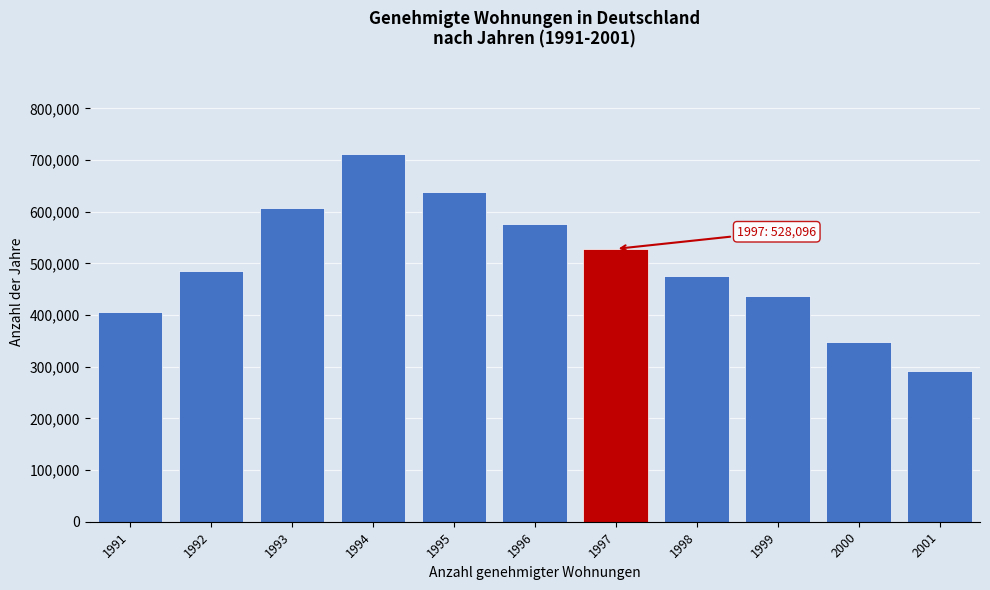

Reading left to right, what are all the values shown in this chart?

406091	485365	606612	712636	638630	576238	528096	475711	437084	348340	290978